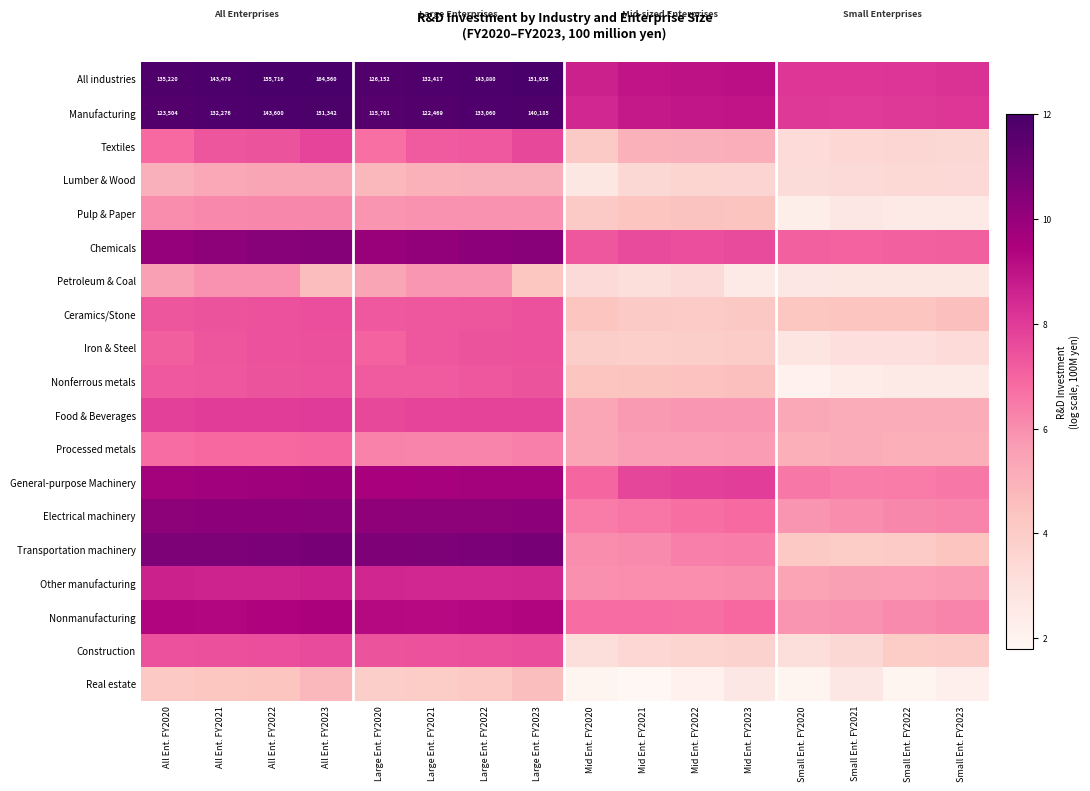

What is the sum of the Construction values at Mid Ent. FY2022 and Small Ent. FY2022?

7.6